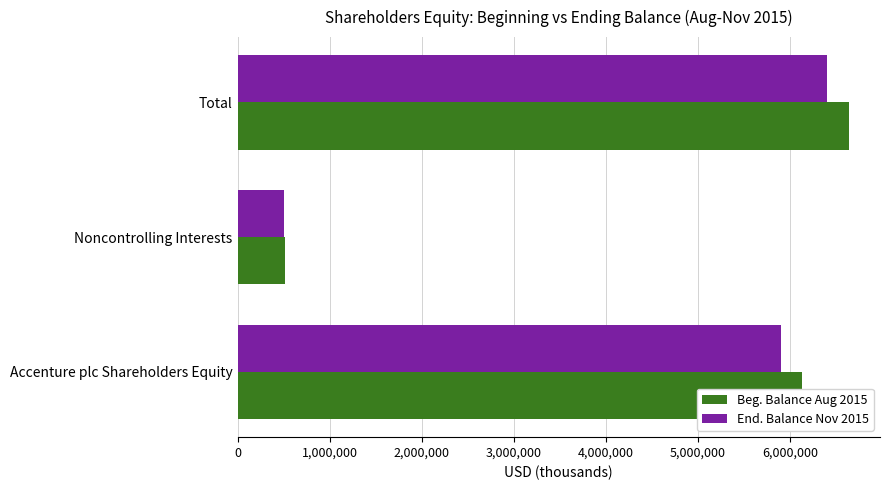

At which label does End. Balance Nov 2015 reach its peak?

Total